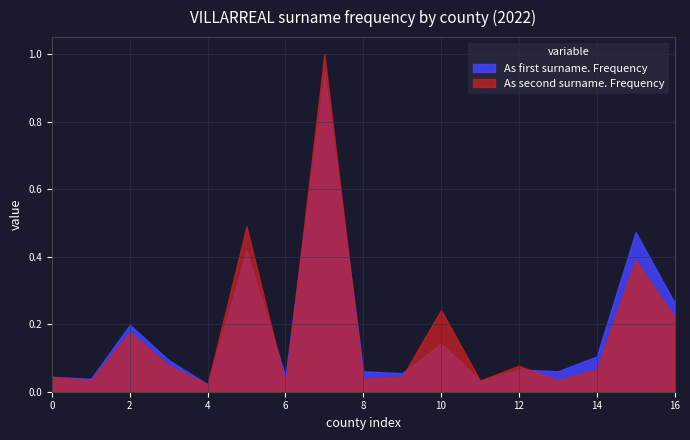

Which series ends up on top after the final intersection of As second surname. Frequency and As first surname. Frequency?

As first surname. Frequency